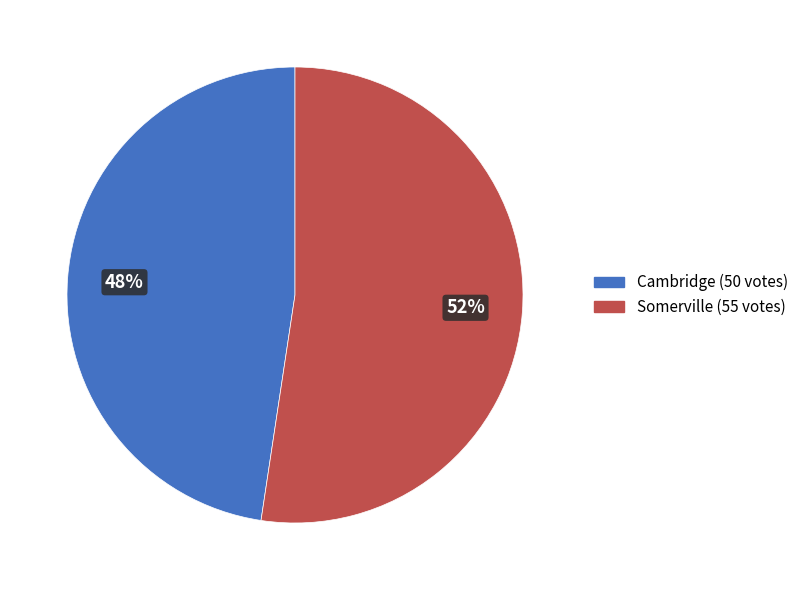

Which category has the smallest portion of the pie?

Cambridge